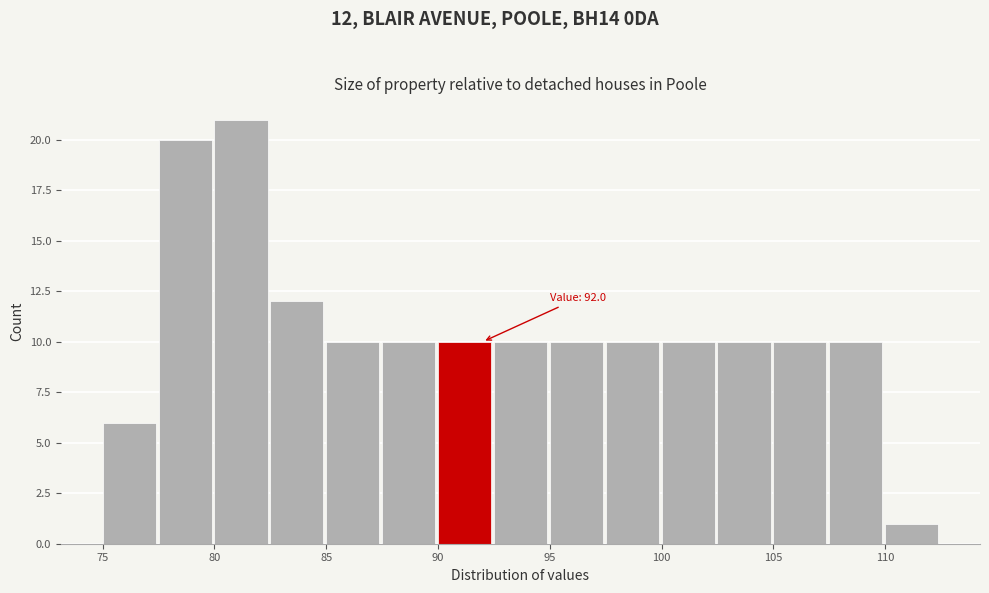

Over which range of the x-axis is the bar tallest?

80.0 to 82.5